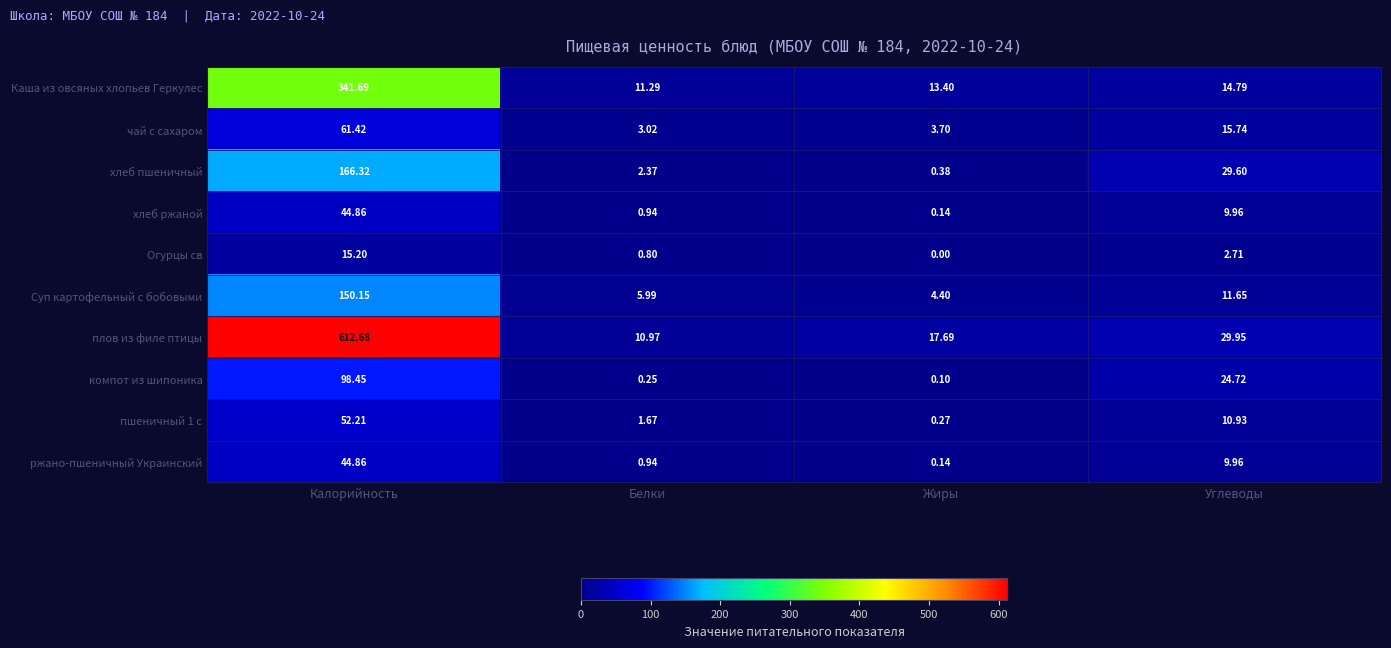

Is the value of хлеб пшеничный at Калорийность greater than the value of Каша из овсяных хлопьев Геркулес at Углеводы?

Yes